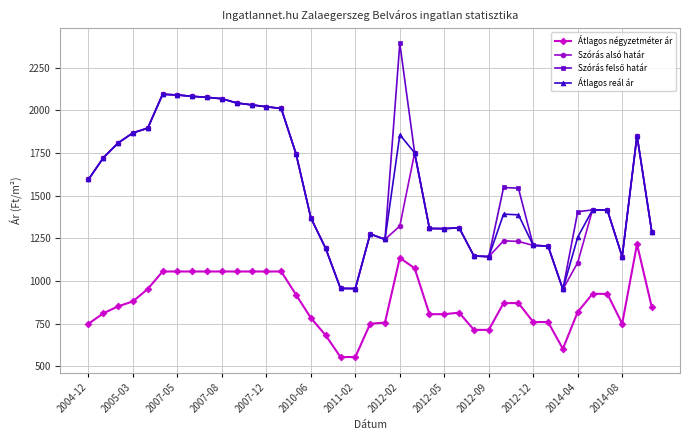

What is the greatest value displayed?

2392